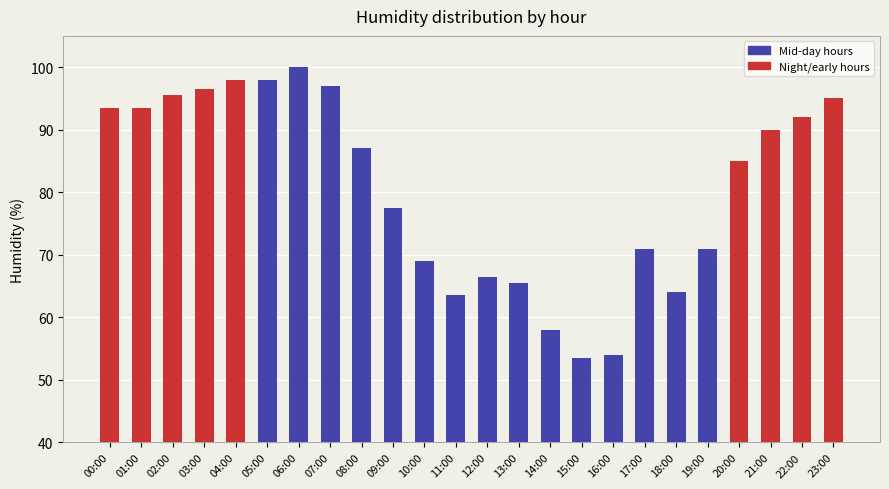

What is the change in value from 05:00 to 16:00?

-44.0